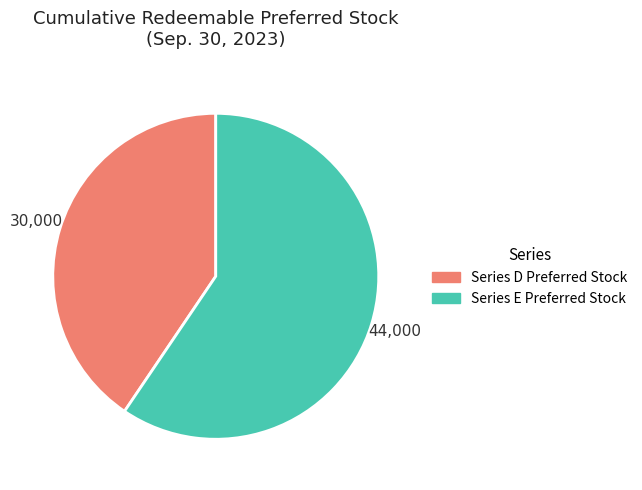

Does any single category account for the majority?

Yes